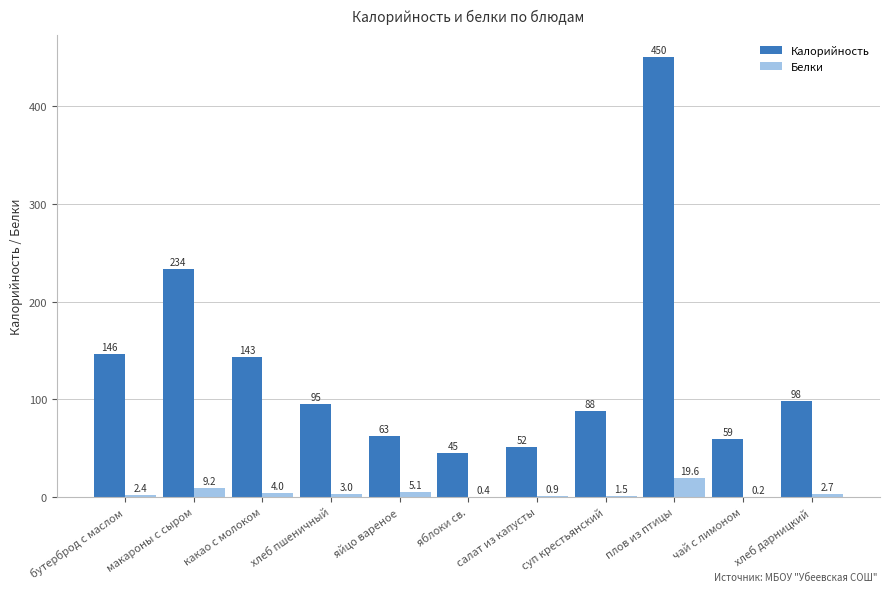

Is it true that Калорийность equals 51.6 at салат из капусты?

True